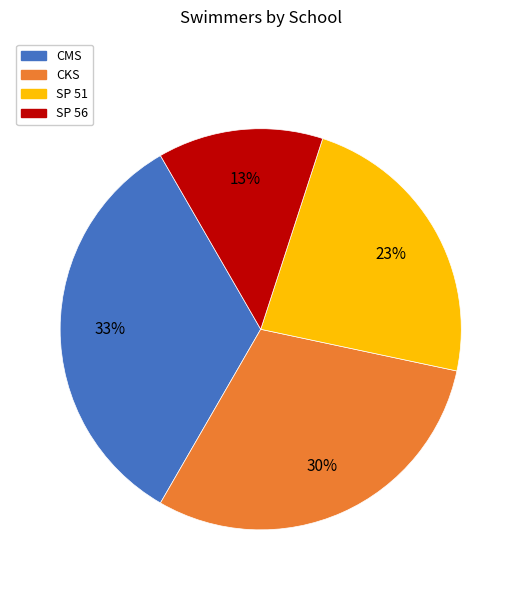

What is the largest slice in the pie chart?

CMS